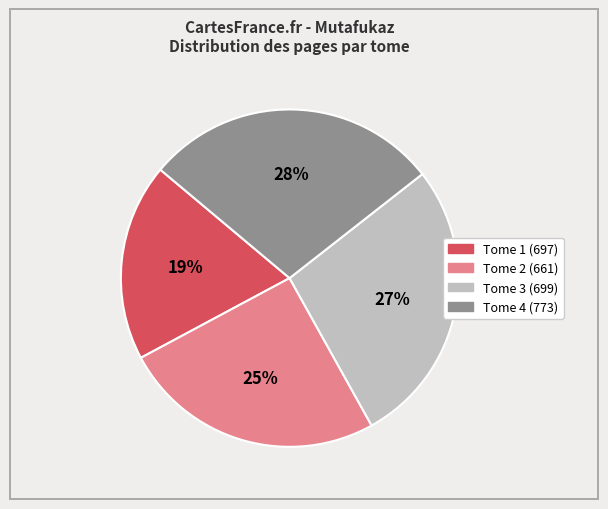

Count the number of slices in the pie.

4